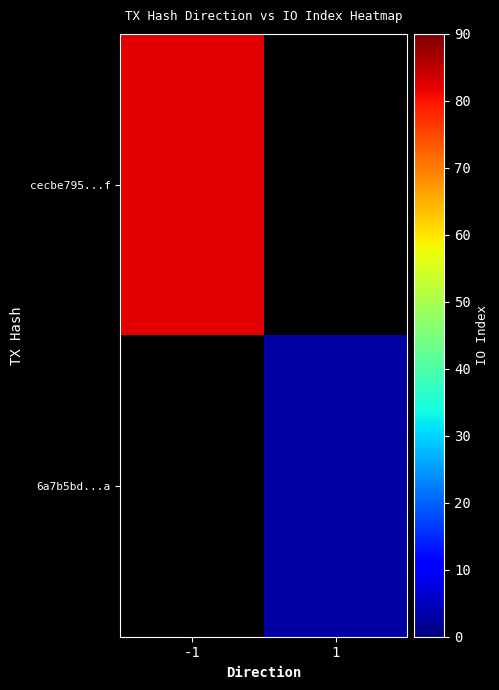

How many positive values does the 6a7b5bd...a series have?

1